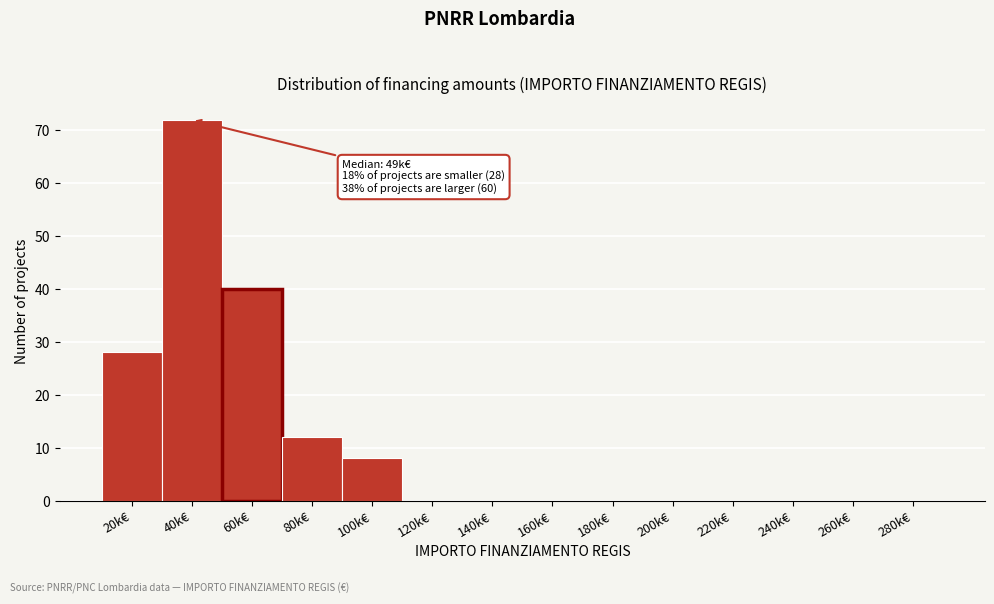

Reading right to left, list all the values displayed in this chart.

280k€=0	260k€=0	240k€=0	220k€=0	200k€=0	180k€=0	160k€=0	140k€=0	120k€=0	100k€=8	80k€=12	60k€=40	40k€=72	20k€=28